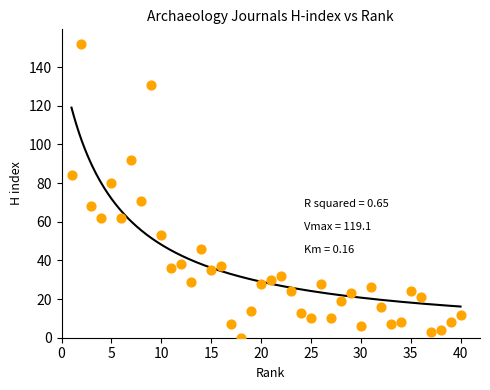

What is the range of Y values (max minus min)?

152